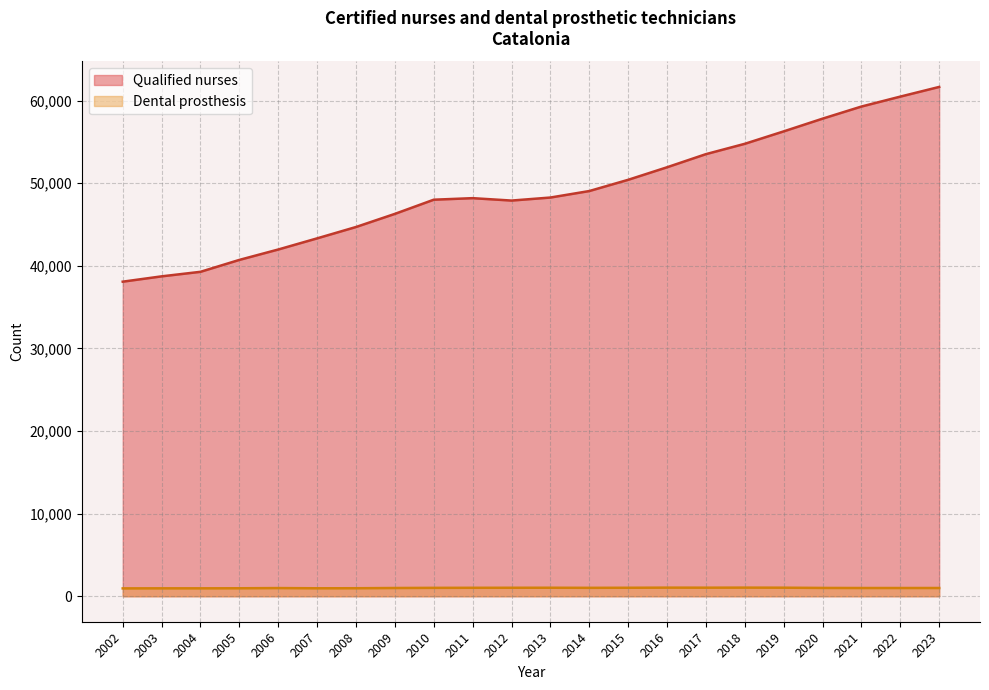

The Dental prosthesis series shows 961 at 2004. True or false?

True